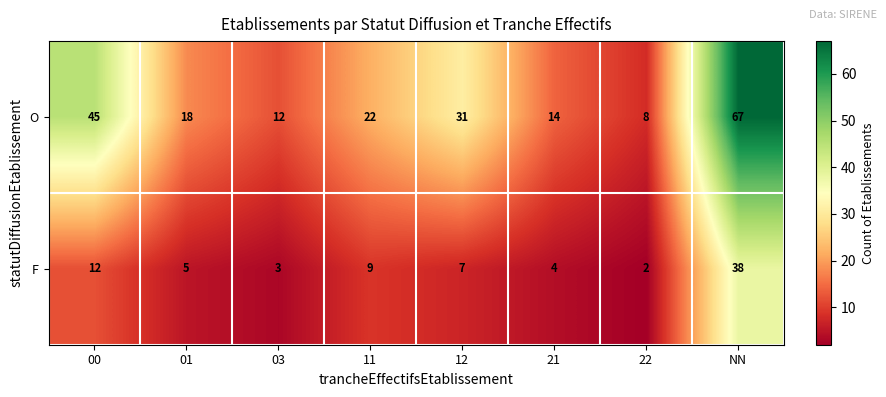

Reading right to left, what are all the values shown in this chart?

O: NN=67	22=8	21=14	12=31	11=22	03=12	01=18	00=45
F: NN=38	22=2	21=4	12=7	11=9	03=3	01=5	00=12